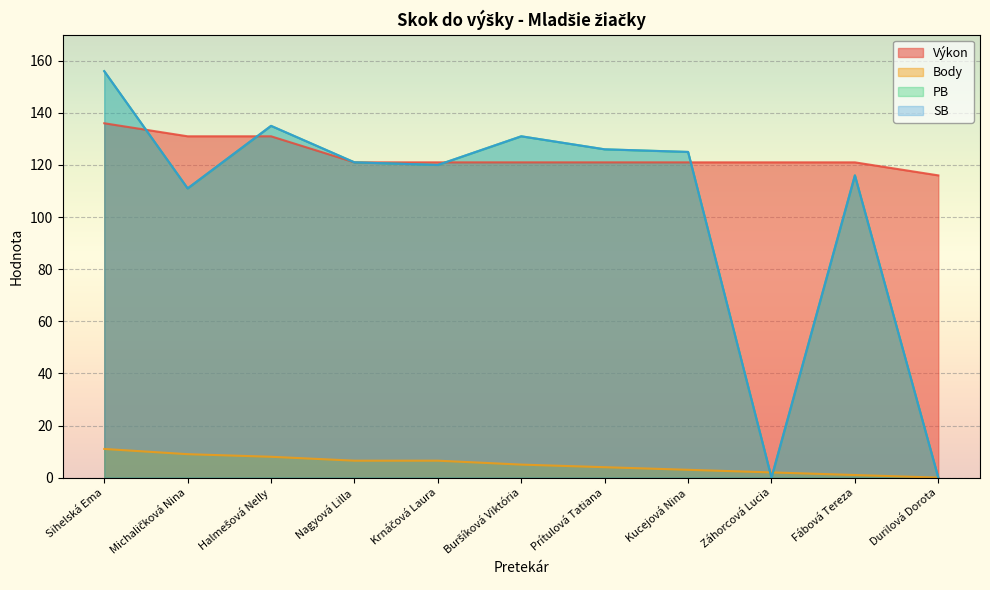

What is the spread (max minus min) of values at Halmešová Nelly?

127.0